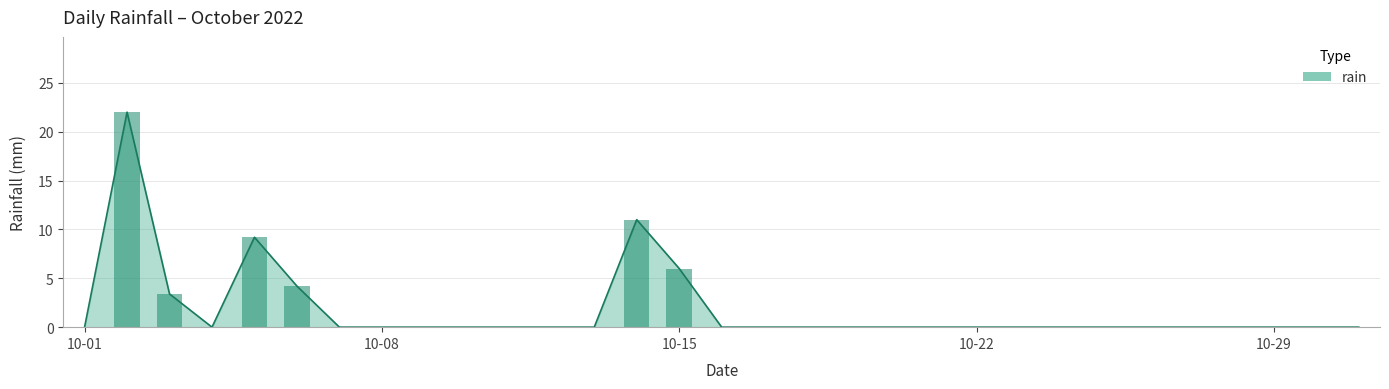

Which label corresponds to the smallest value in the chart?

10-01